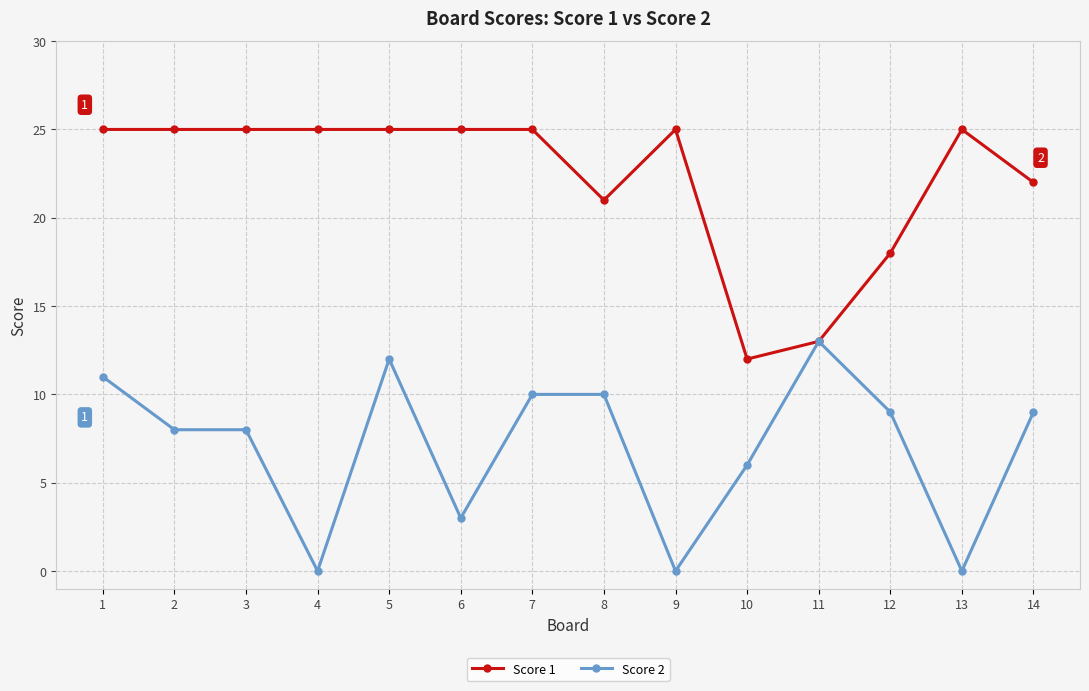

What are all the series names shown in the legend?

Score 1, Score 2